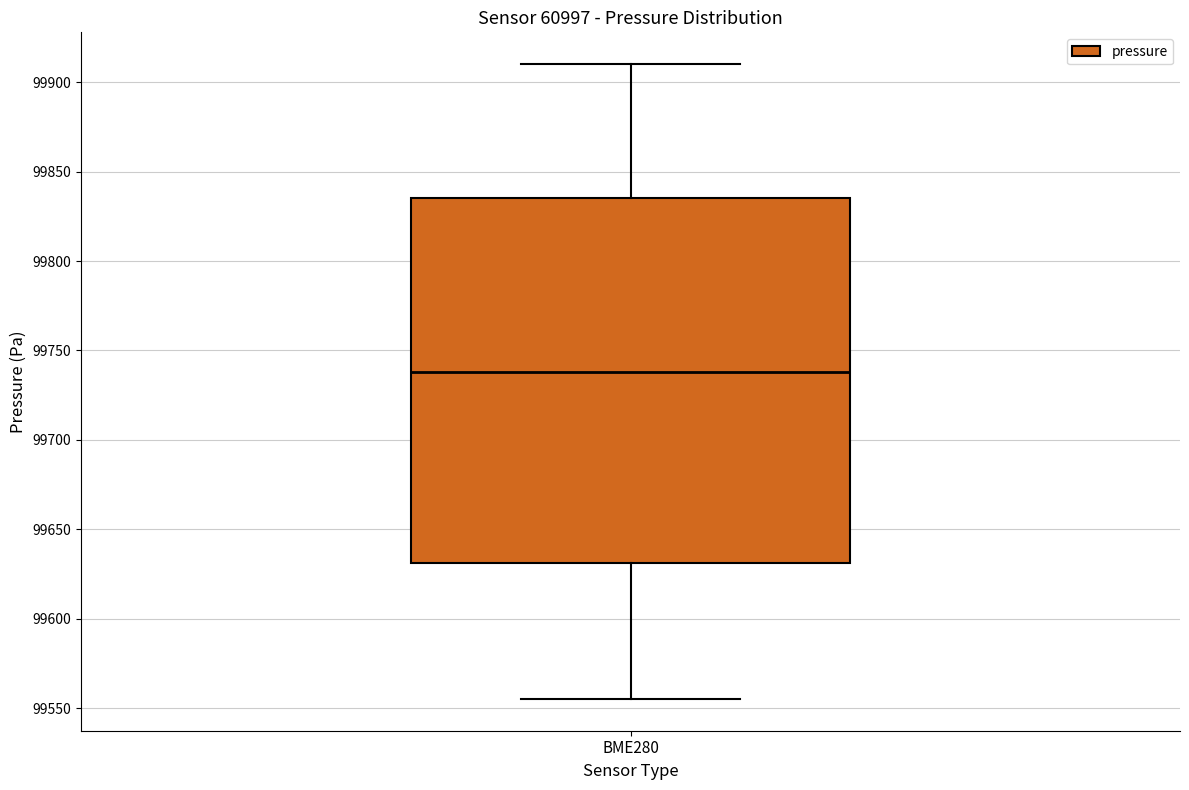

Transcribe this box plot: give where the median line is, the range the box spans, and where the two whiskers end, as read against the y-axis. The values are not printed on the chart, so give them approximately, as read against the axis.

median 99740, box 99630 to 99835, whiskers 99555 to 99910